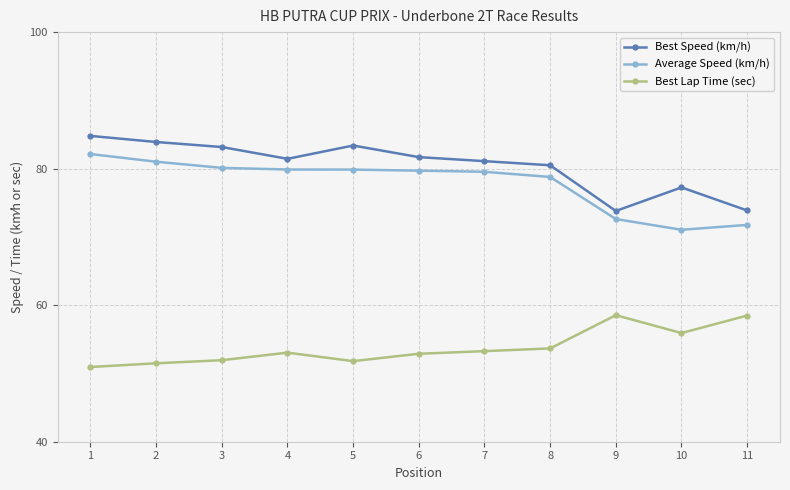

True or false: Best Lap Time (sec) and Best Speed (km/h) cross at least once.

False